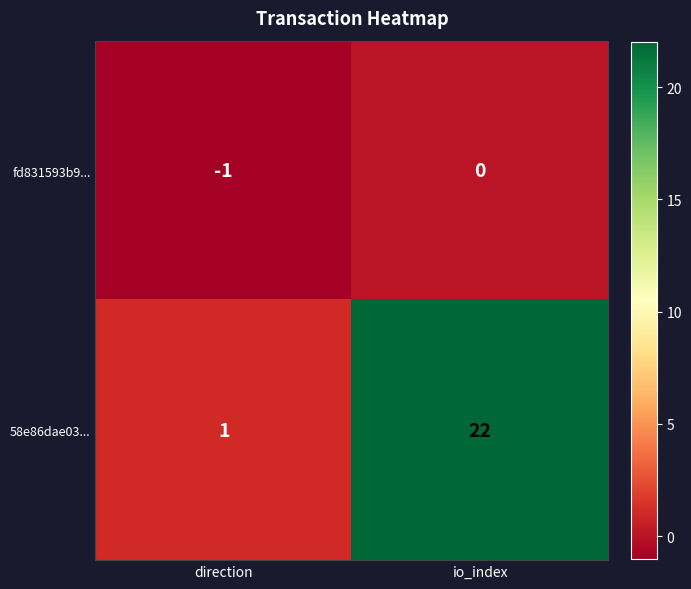

Is it true that fd831593b9... equals -2 at direction?

False